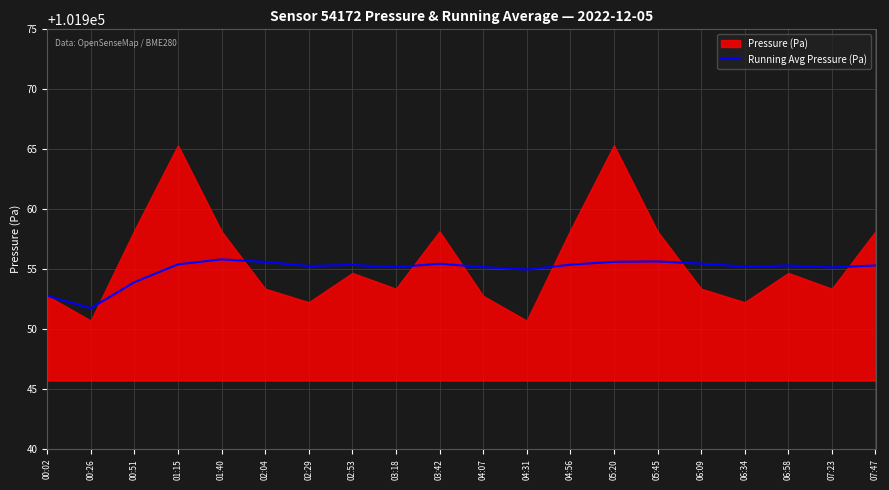

How many categories are shown in the chart?

20